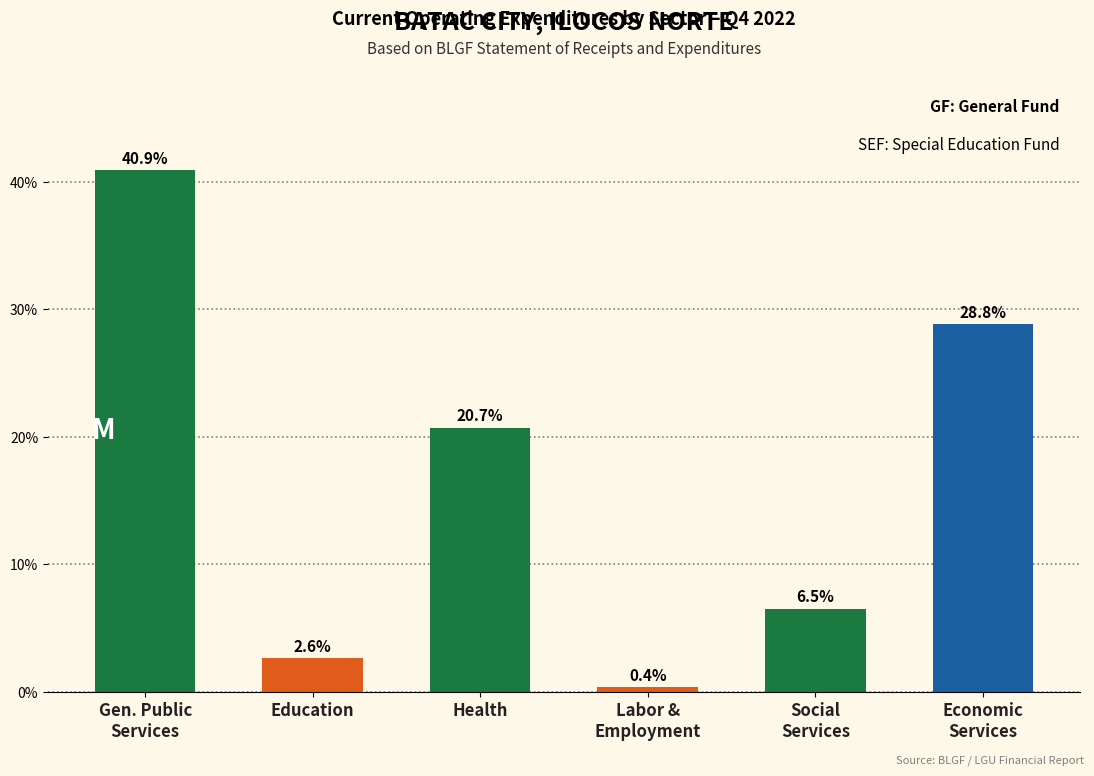

Reading right to left, transcribe all the data shown in this chart.

28.8	6.5	0.4	20.7	2.6	40.9